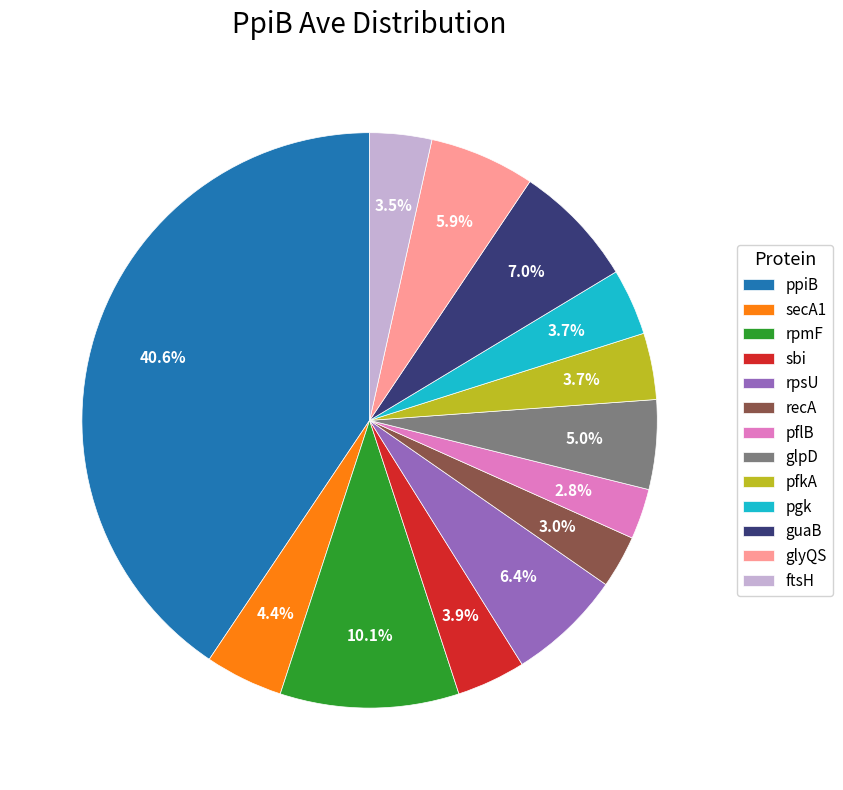

How many slices are in this pie chart?

13